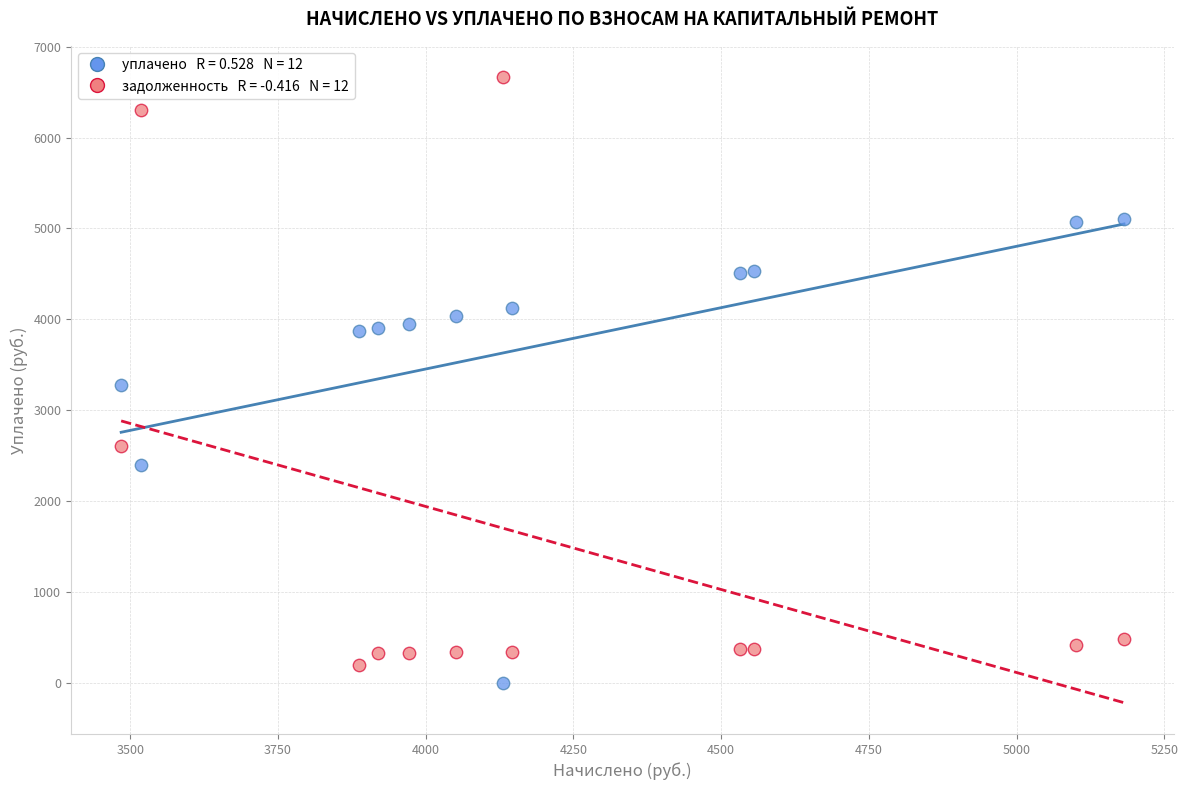

Across all data points, what is the range of X values (max minus min)?

1696.9